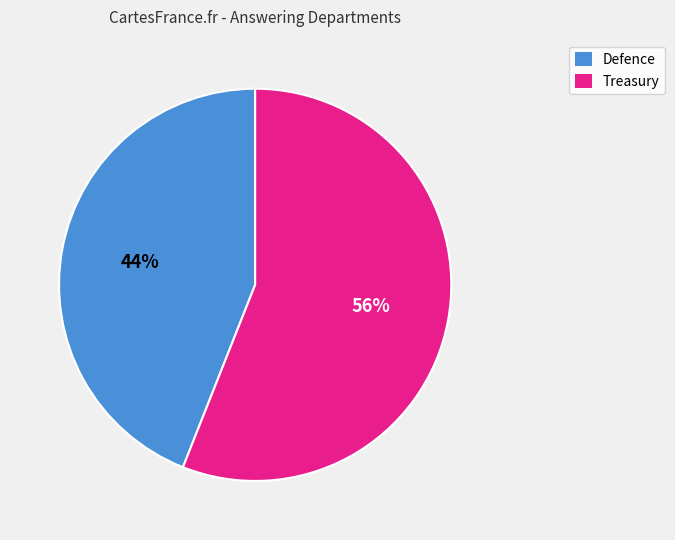

Does any single category account for the majority?

Yes